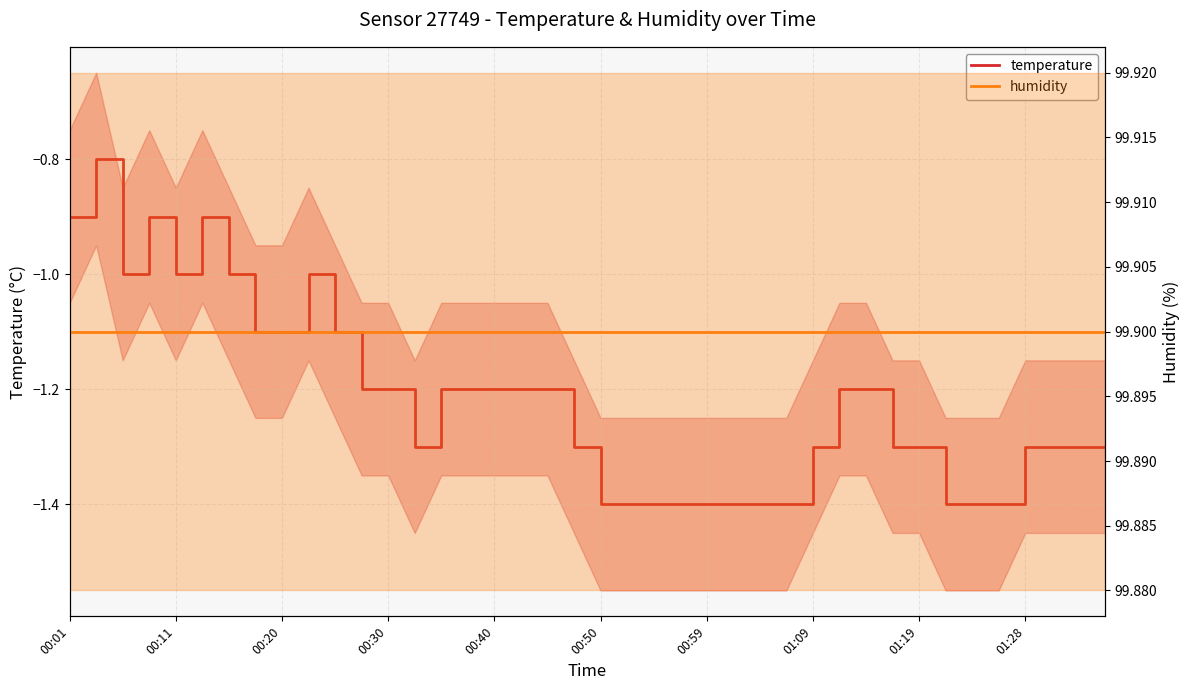

What is the maximum value shown in the chart?

99.9